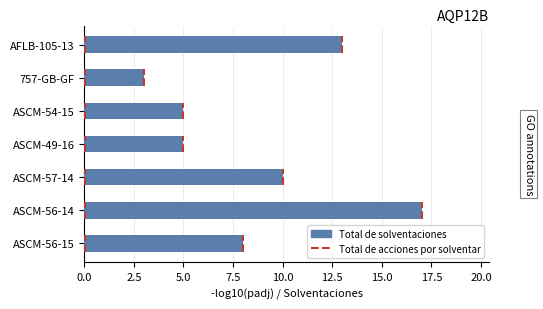

At which label is the value closest to 10?

ASCM-57-14